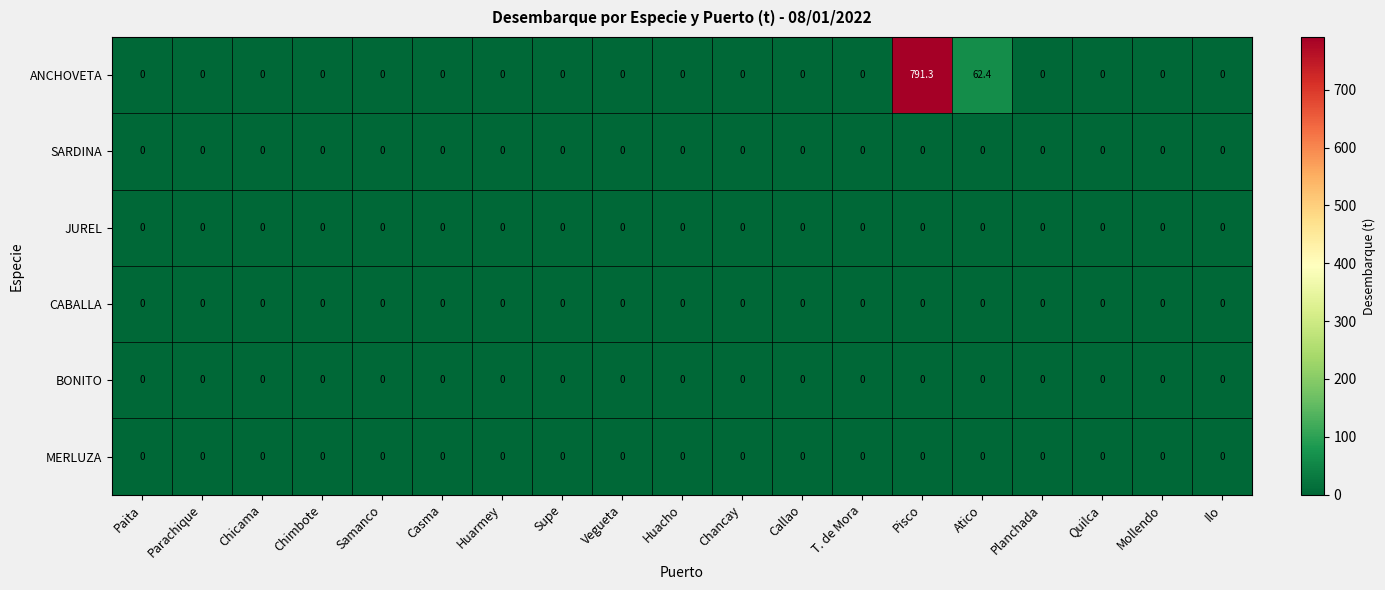

Is it true that ANCHOVETA equals 62.4 at Atico?

True